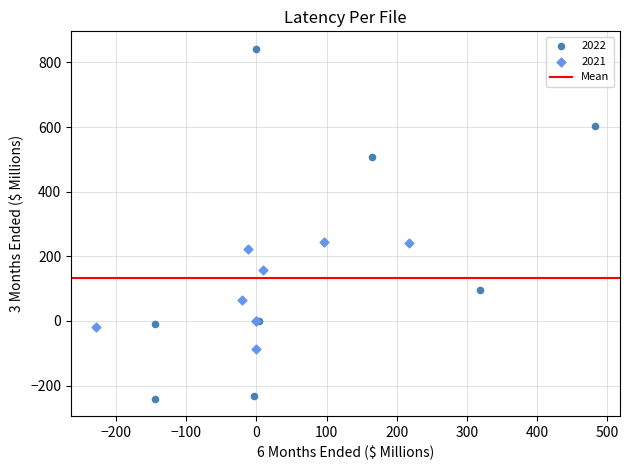

Which series has the widest spread of Y values?

2022